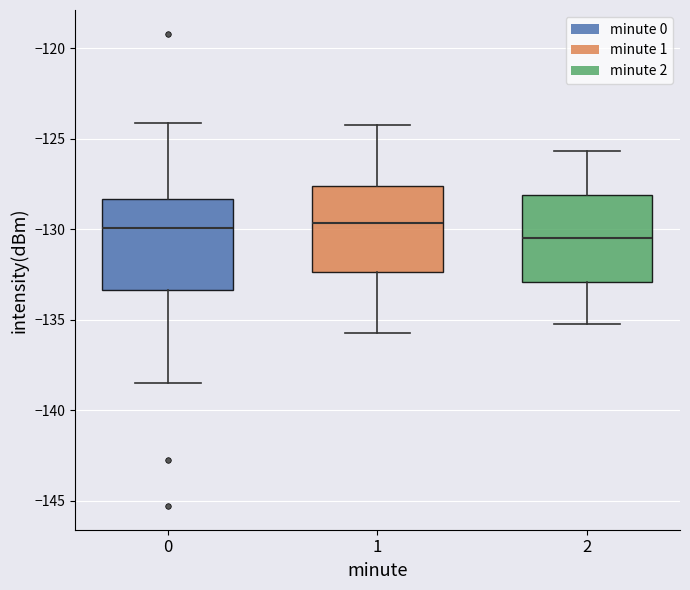

Where is the upper edge of the box at x = 1 on the y-axis? The values are not printed on the chart, so give them approximately, as read against the axis.

-127.5